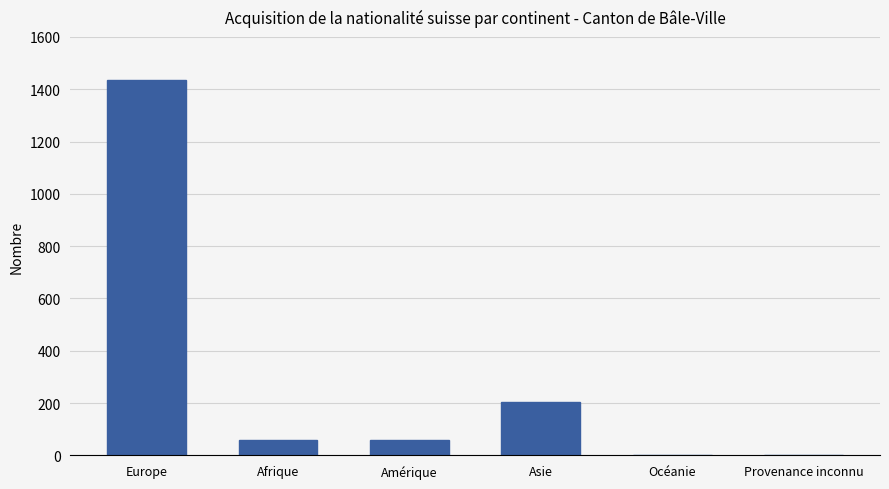

Count the number of data series in this chart.

1